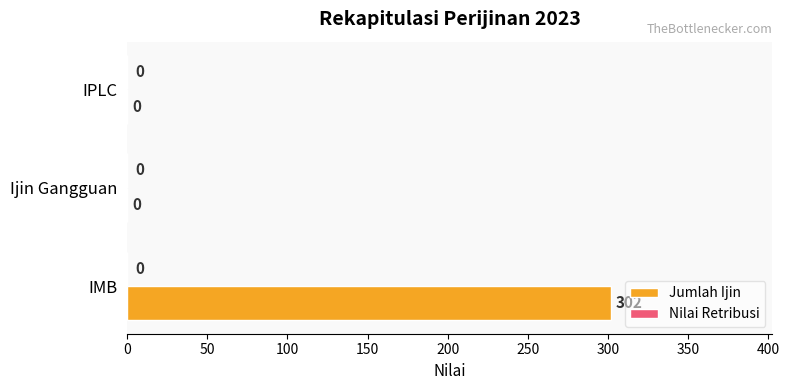

Is it true that the value at IPLC is 0?

True